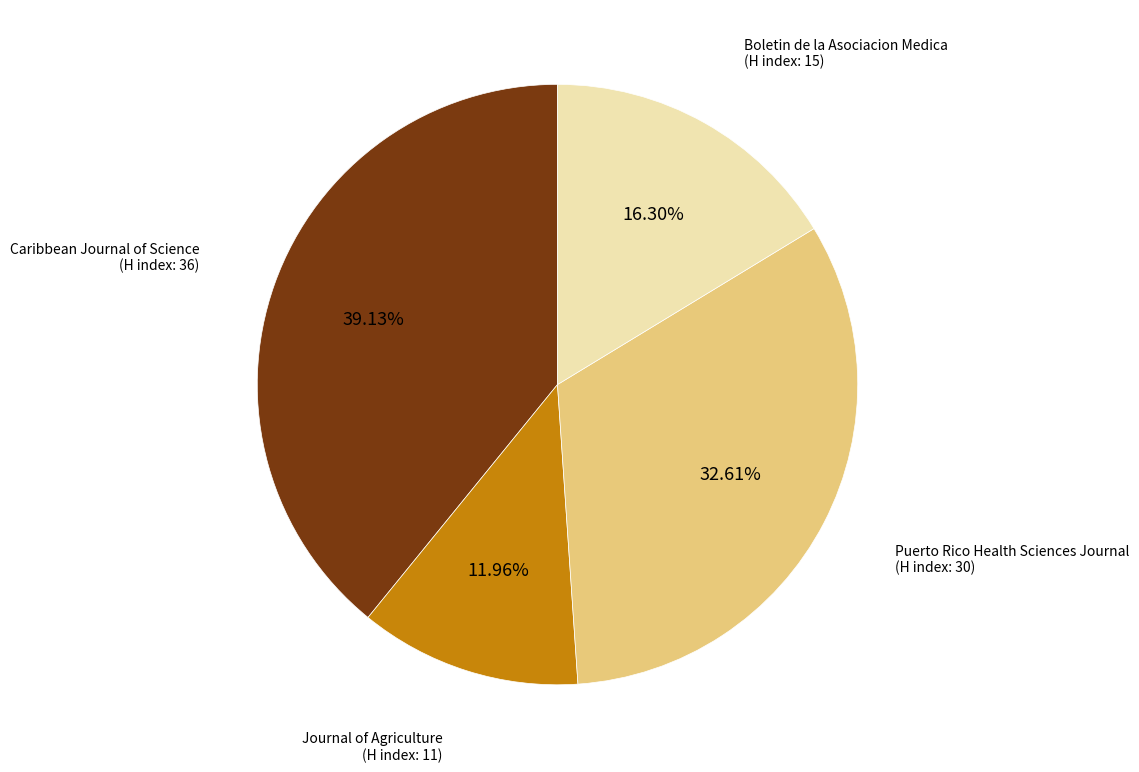

Is there any slice that represents more than half of the pie?

No